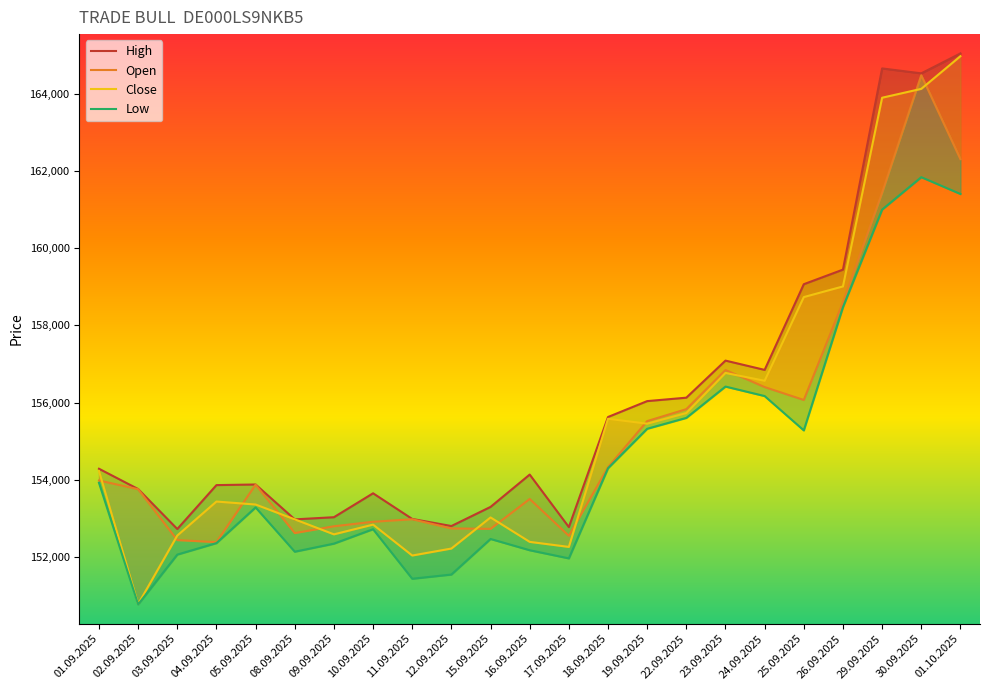

Which series has the largest total across all categories?

High